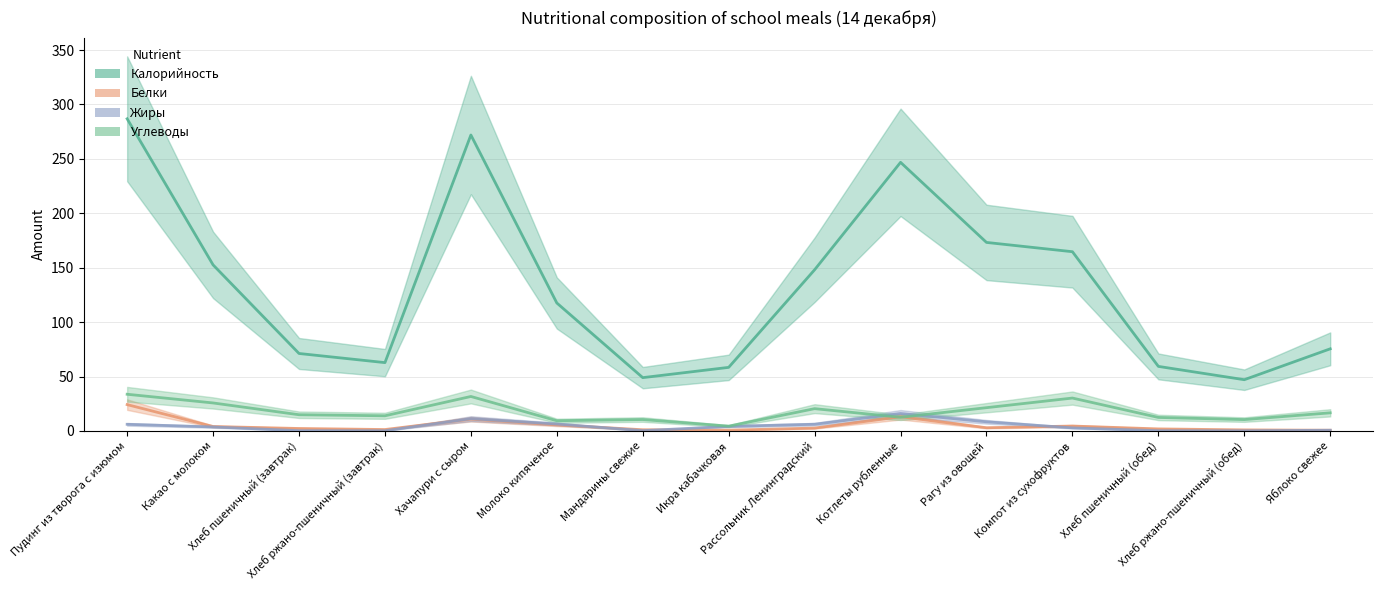

At which label does Углеводы first exceed 14?

Пудинг из творога с изюмом